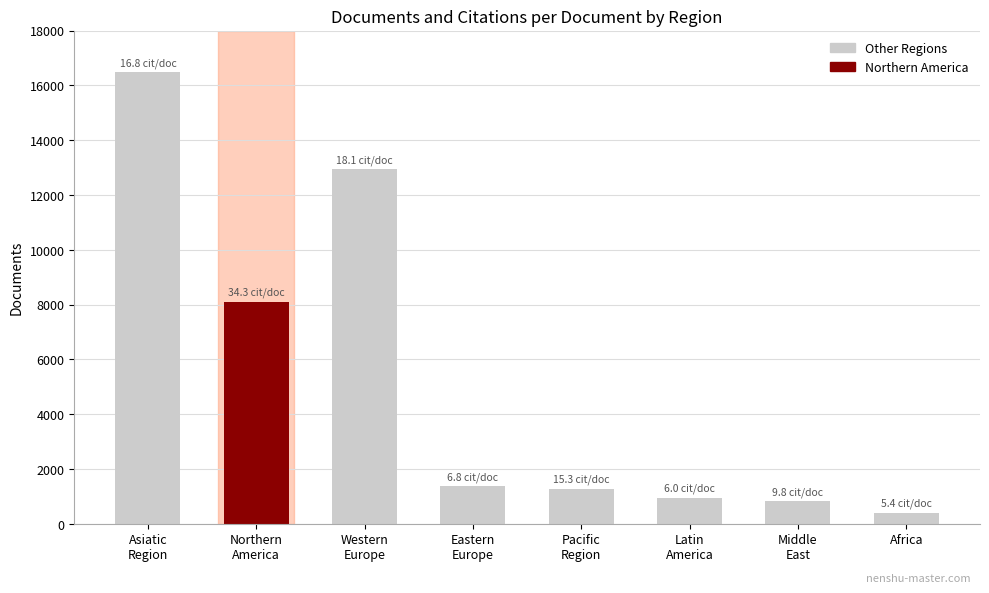

What is the difference between the second highest and minimum values?

12529